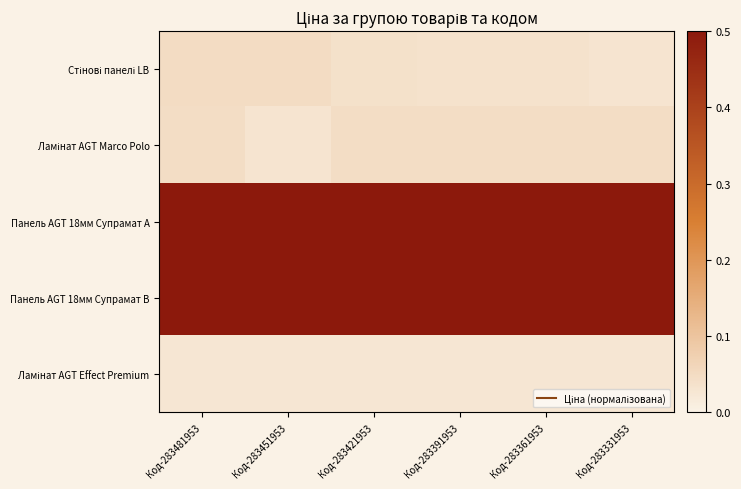

What is the difference between the highest and lowest values at Код-283331953?

0.5